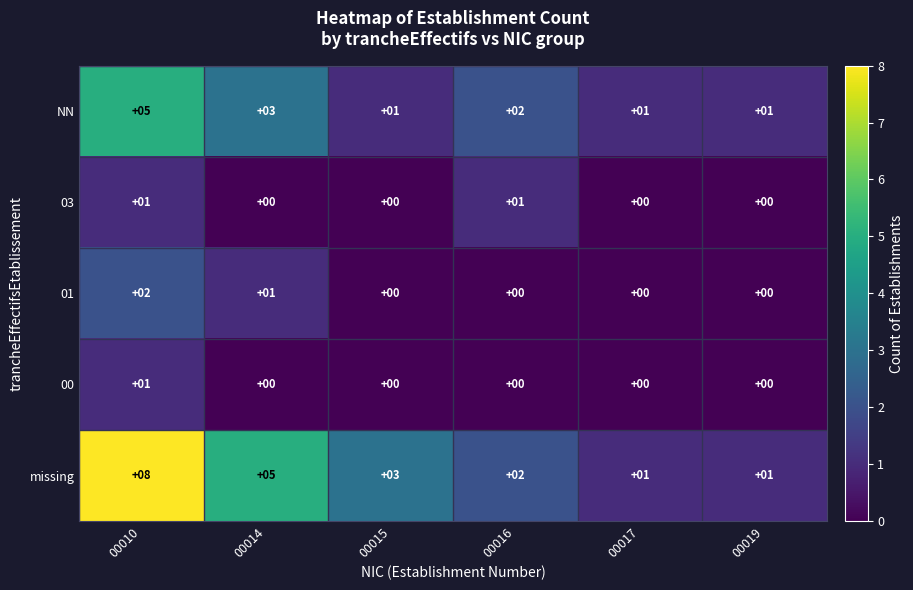

Reading left to right, list all the values displayed in this chart.

NN: 5	3	1	2	1	1
03: 1	0	0	1	0	0
01: 2	1	0	0	0	0
00: 1	0	0	0	0	0
missing: 8	5	3	2	1	1